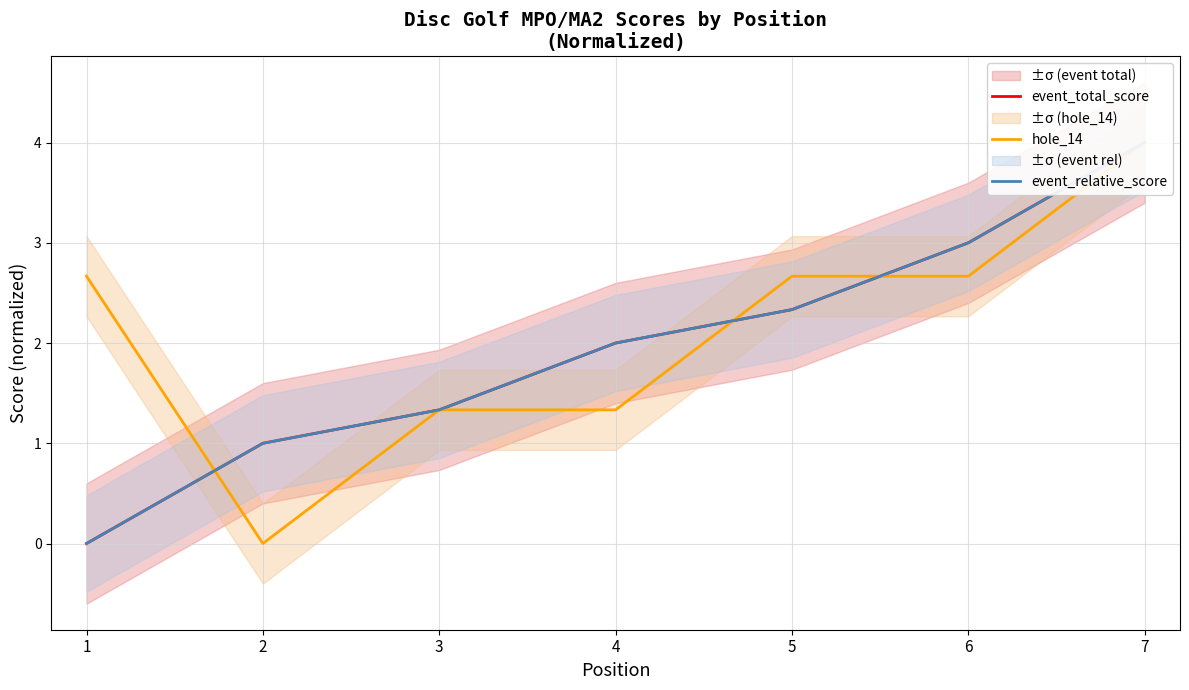

The value of hole_14 at 4 is 0.8. True or false?

False